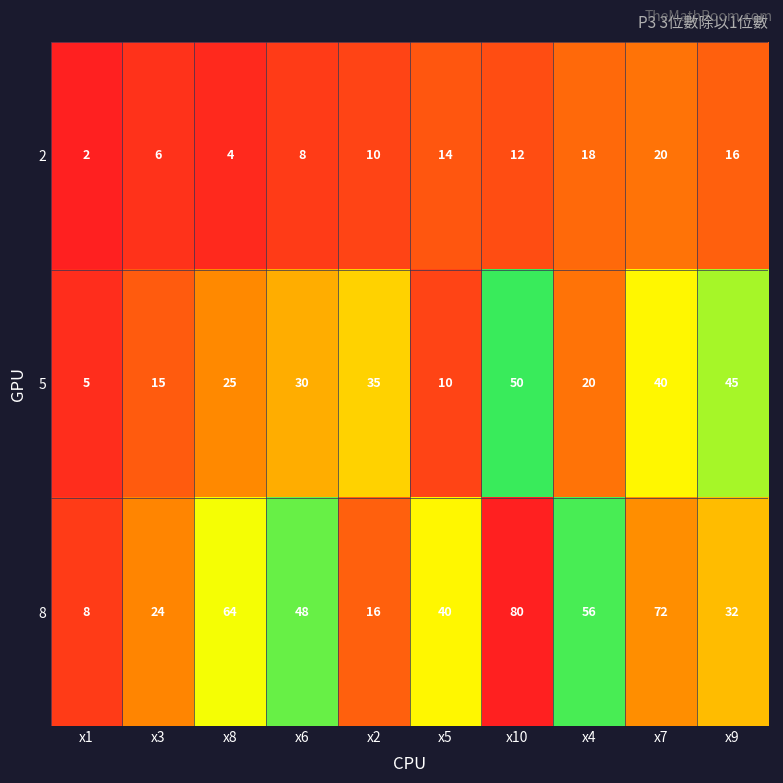

Reading right to left, list all the values displayed in this chart.

2: x9=16	x7=20	x4=18	x10=12	x5=14	x2=10	x6=8	x8=4	x3=6	x1=2
5: x9=45	x7=40	x4=20	x10=50	x5=10	x2=35	x6=30	x8=25	x3=15	x1=5
8: x9=32	x7=72	x4=56	x10=80	x5=40	x2=16	x6=48	x8=64	x3=24	x1=8